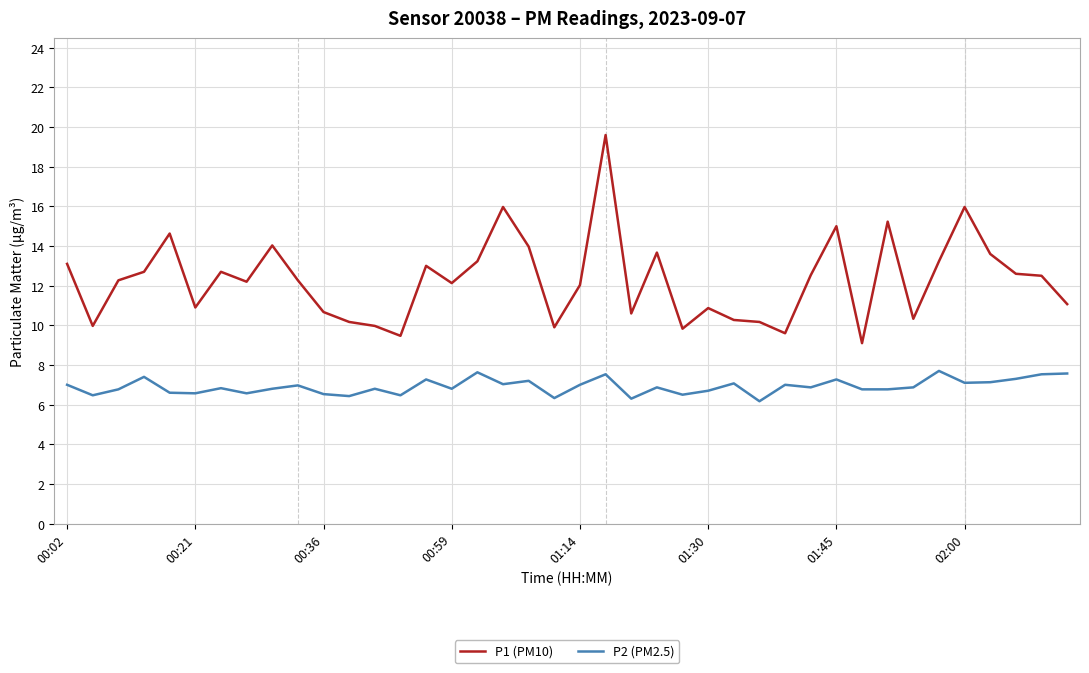

Does the chart display data point markers on the line(s)?

No